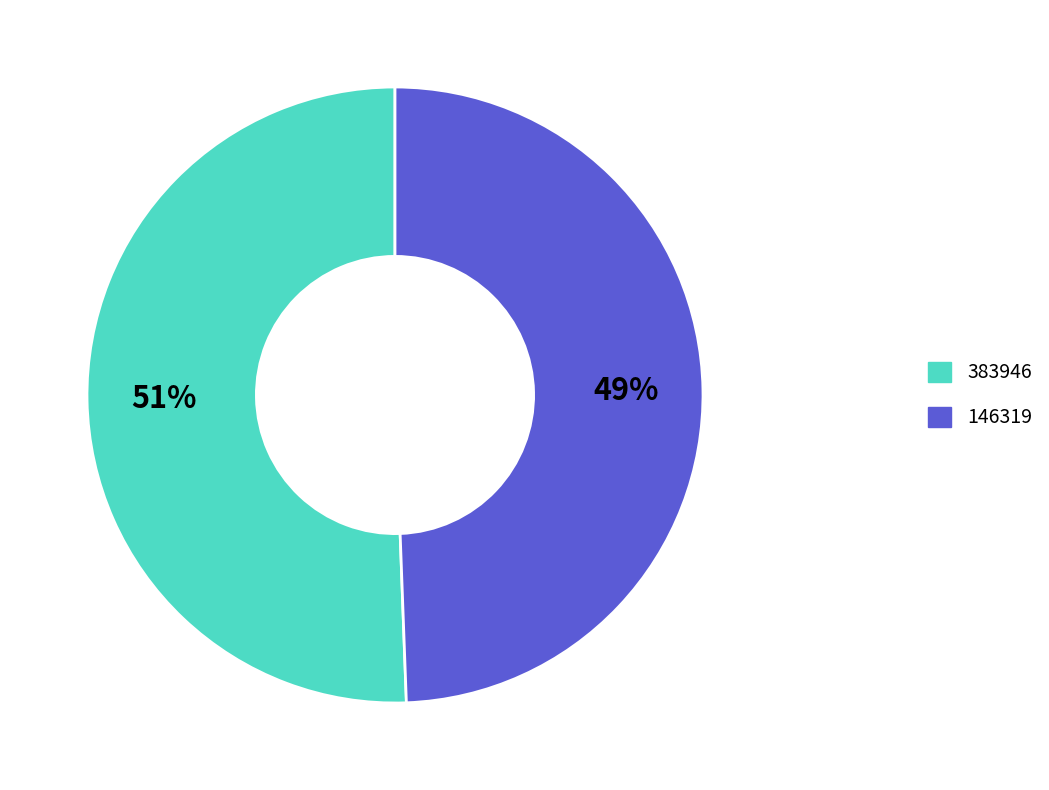

Is 146319 the majority of the pie?

No